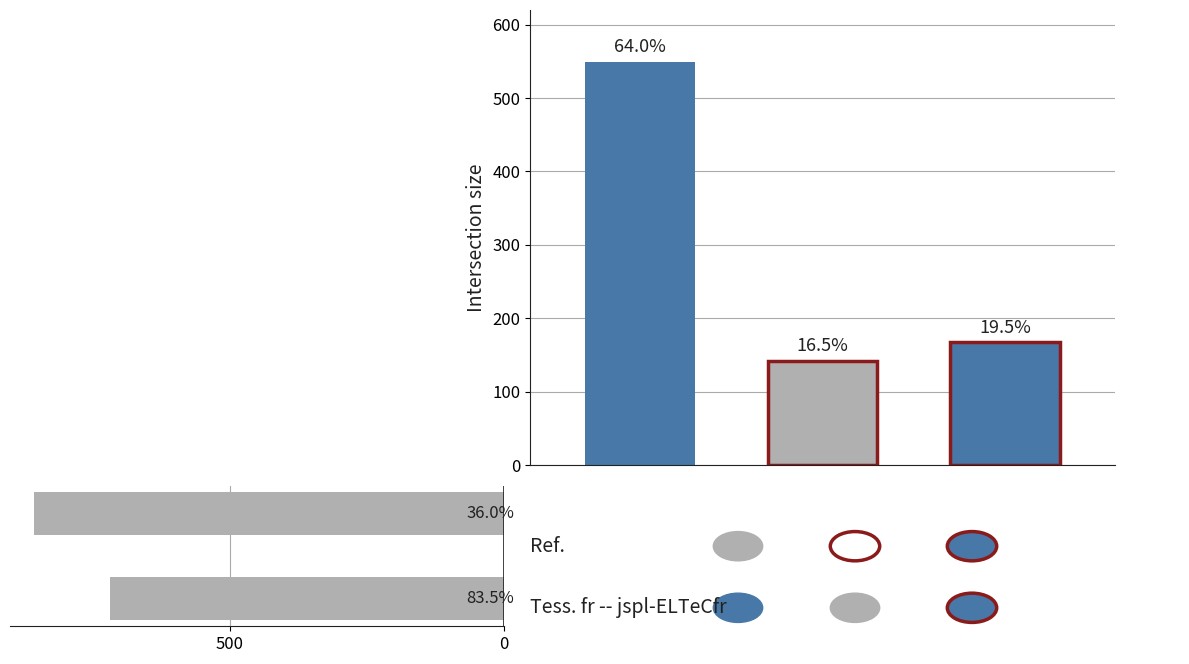

The chart shows a value of 857 at 0. True or false?

True